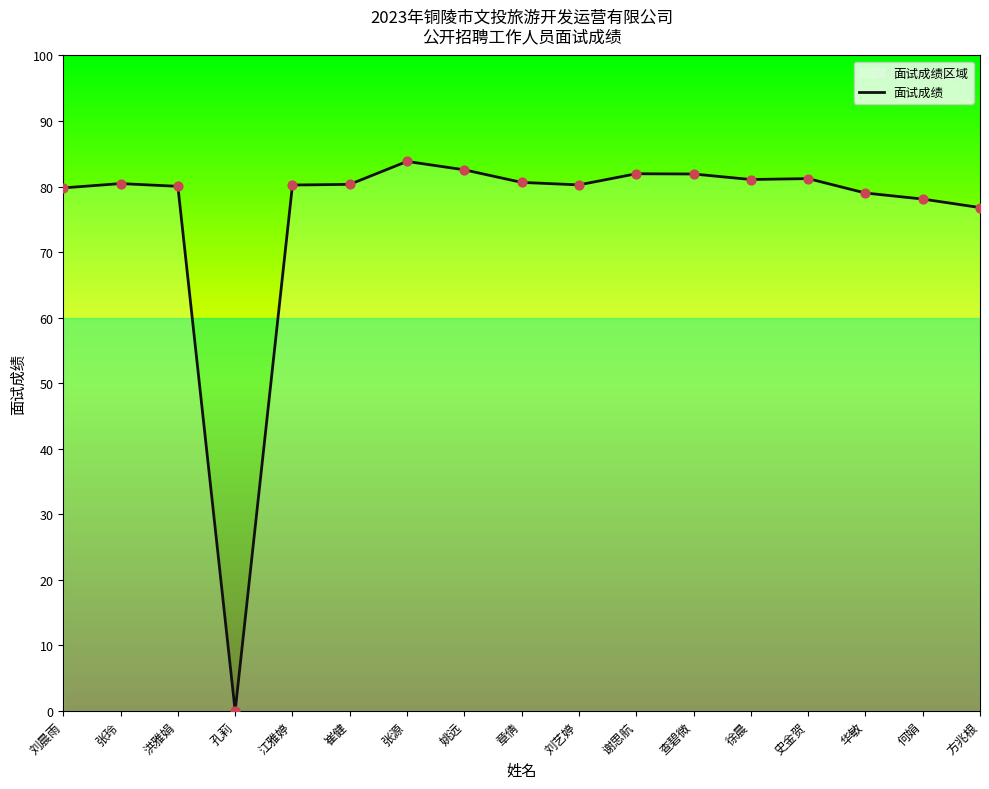

Approximately how many times larger is the value at 谢思航 compared to 史金贺?

1.0